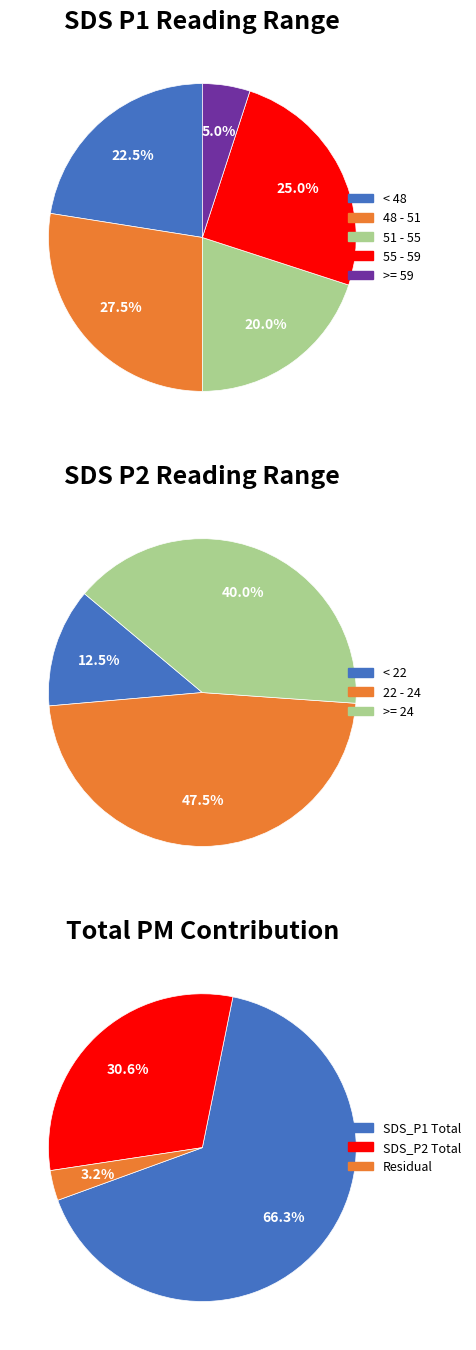

Rank the series at 27 from lowest to highest value.

SDS_P2, SDS_P1